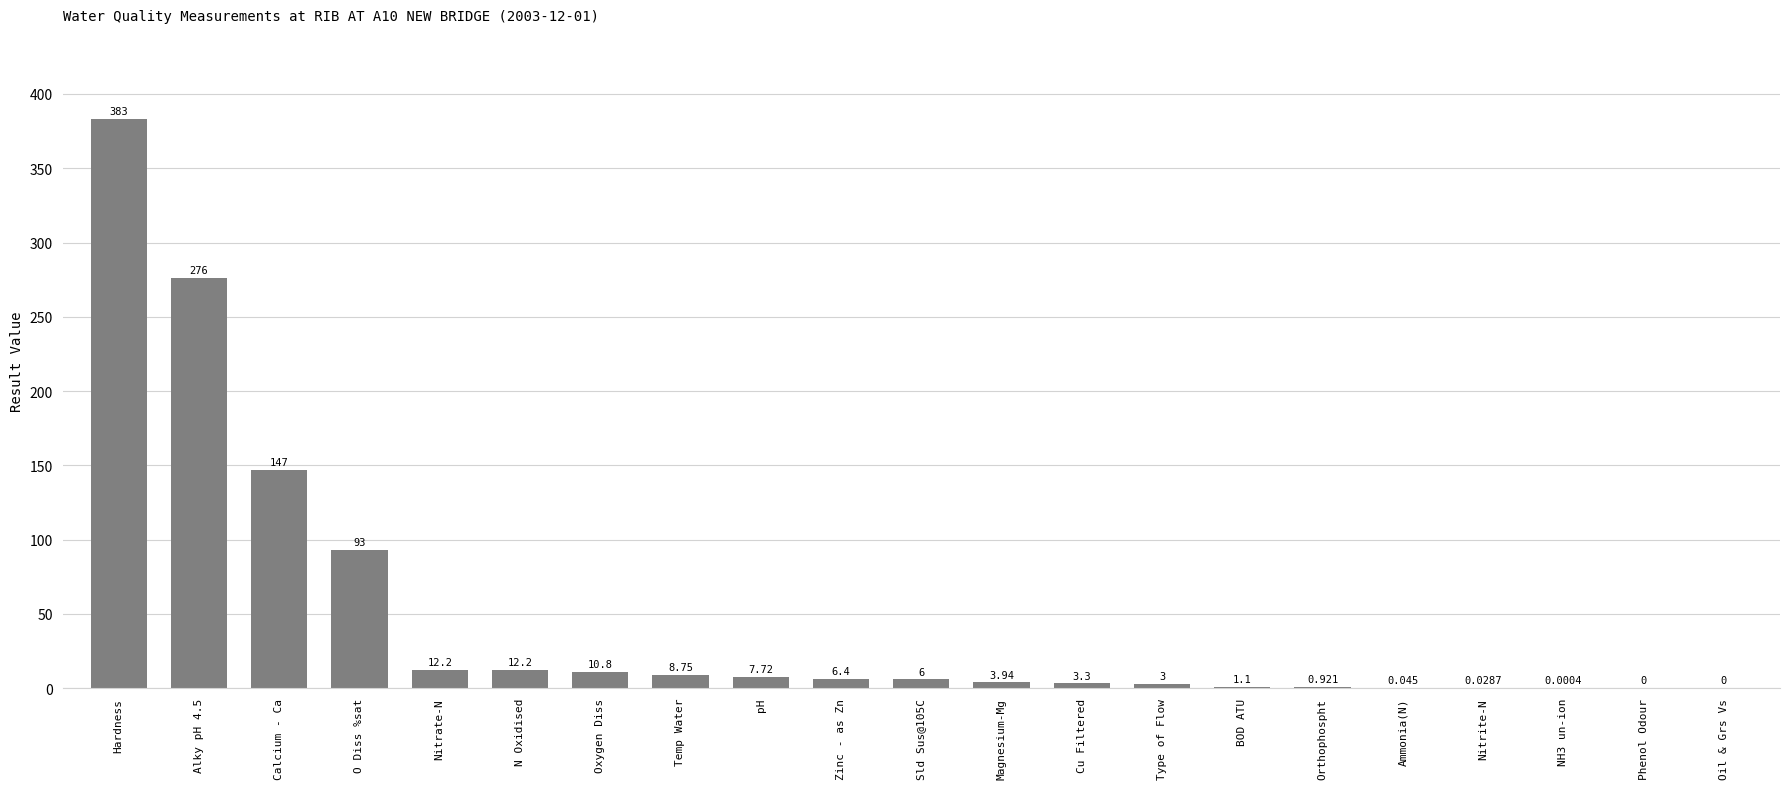

Which label corresponds to the largest value in the chart?

Hardness